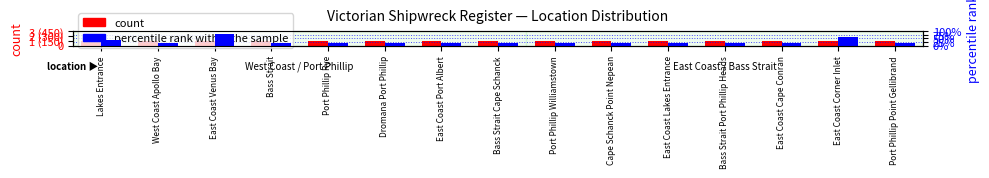

What is the maximum value shown in the chart?

2.4